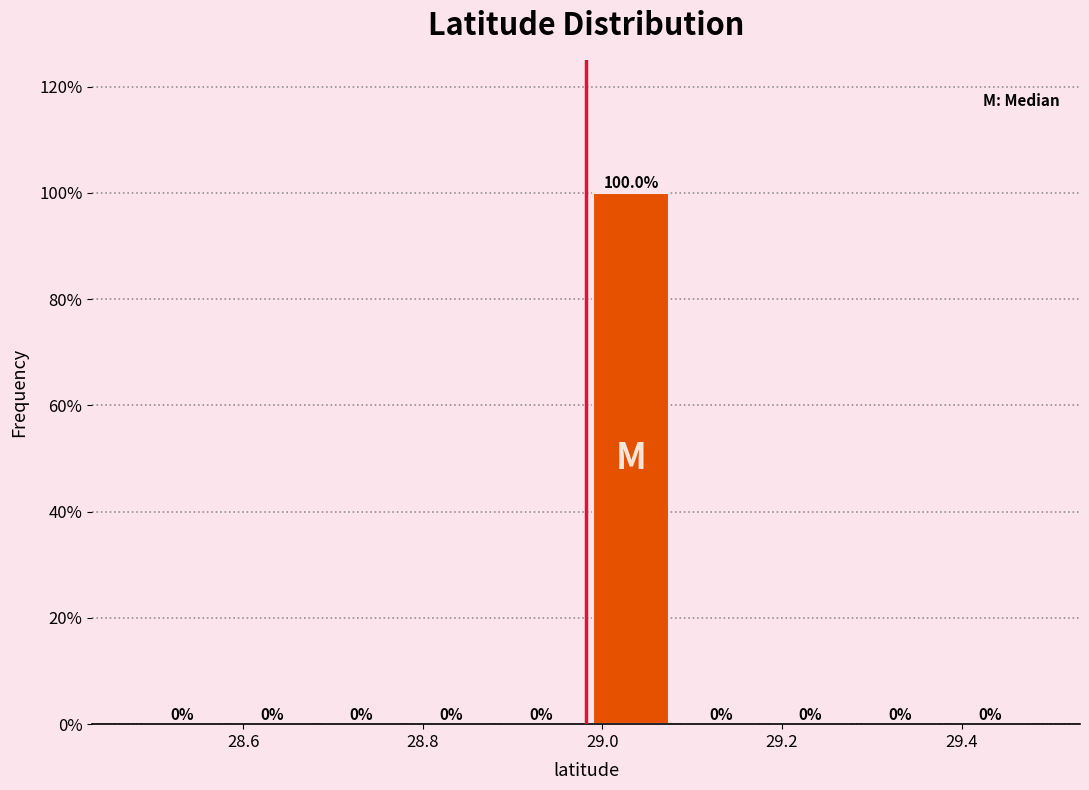

Reading left to right, list every bar in this chart as the range it spans on the x-axis followed by its height. The bar edges are not printed on the chart, so give them approximately, as read against the axis.

28.48 to 28.58: 0.0
28.58 to 28.68: 0.0
28.68 to 28.78: 0.0
28.78 to 28.88: 0.0
28.88 to 28.98: 0.0
28.98 to 29.08: 100.0
29.08 to 29.18: 0.0
29.18 to 29.28: 0.0
29.28 to 29.38: 0.0
29.38 to 29.48: 0.0